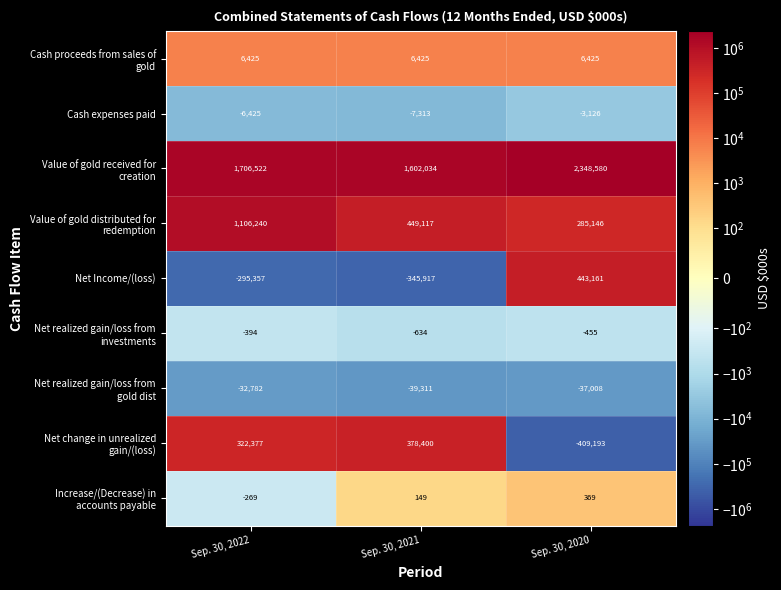

Where does the Net Income/(loss) series first go above -295357?

Sep. 30, 2020